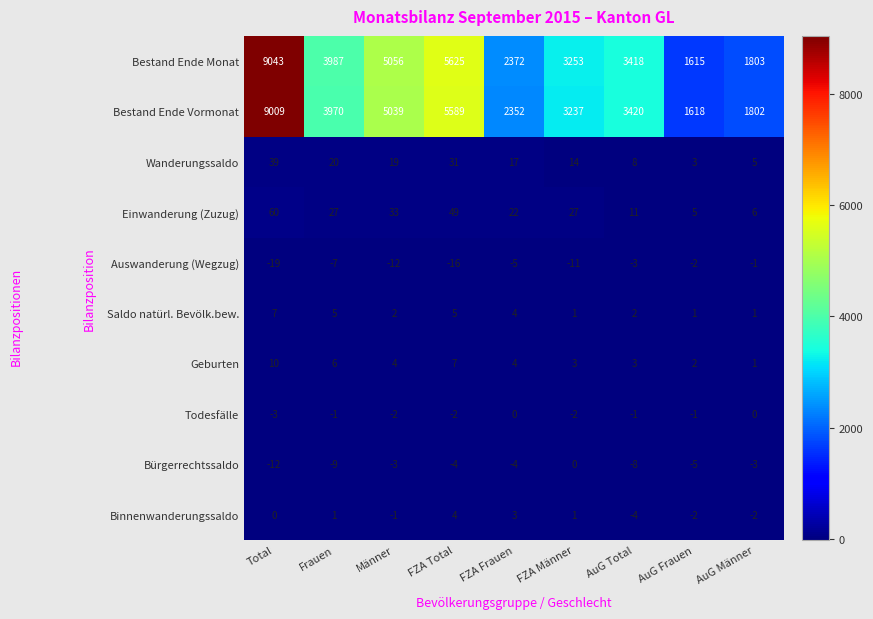

Which series has the largest range (max minus min)?

Bestand Ende Monat